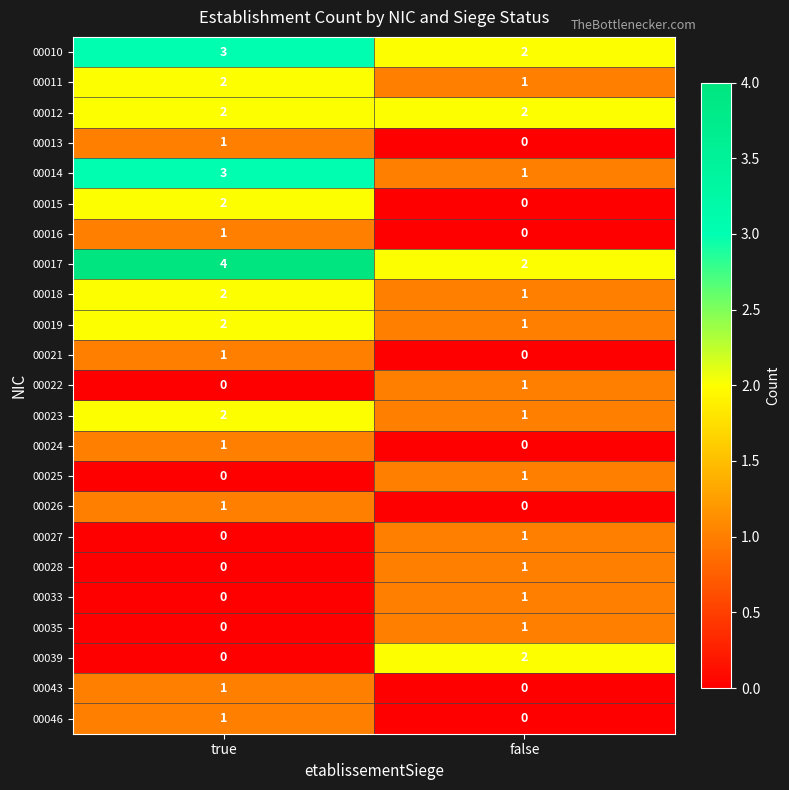

What is the maximum value shown in the chart?

4